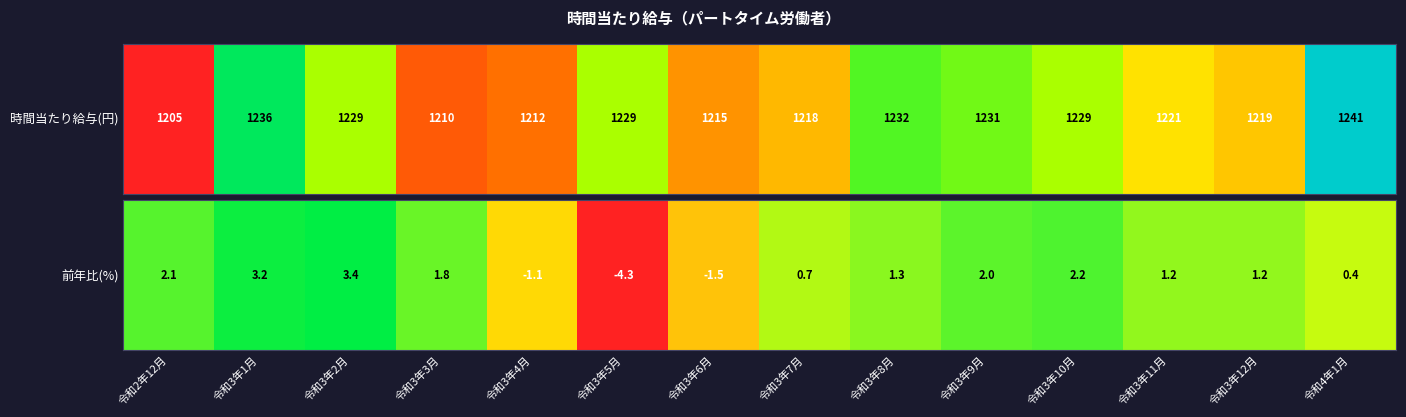

Which label corresponds to the smallest value in the chart?

令和3年5月